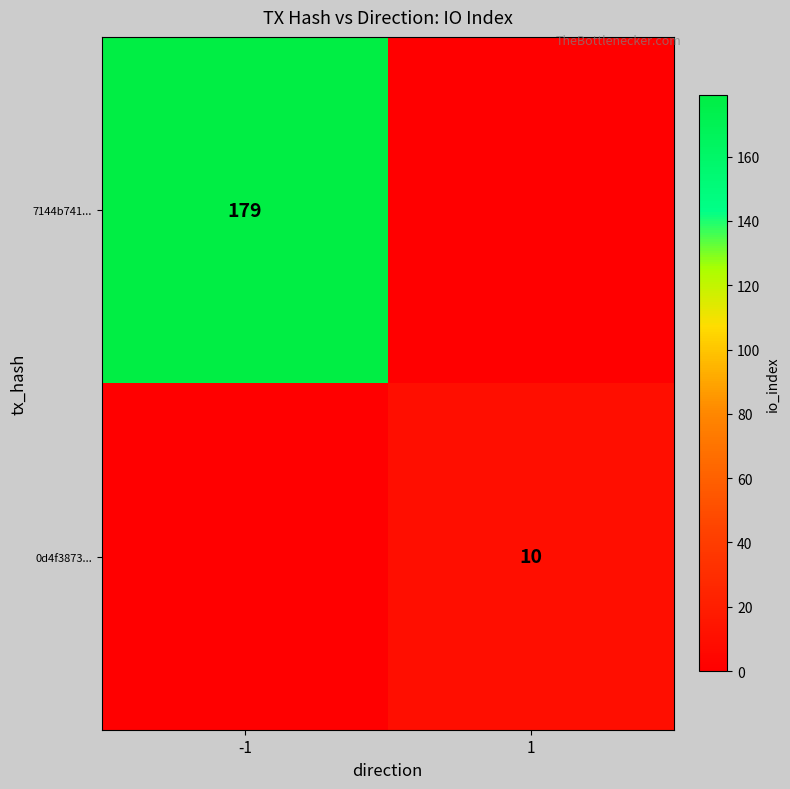

The 0d4f3873... series shows 10 at 1. True or false?

True